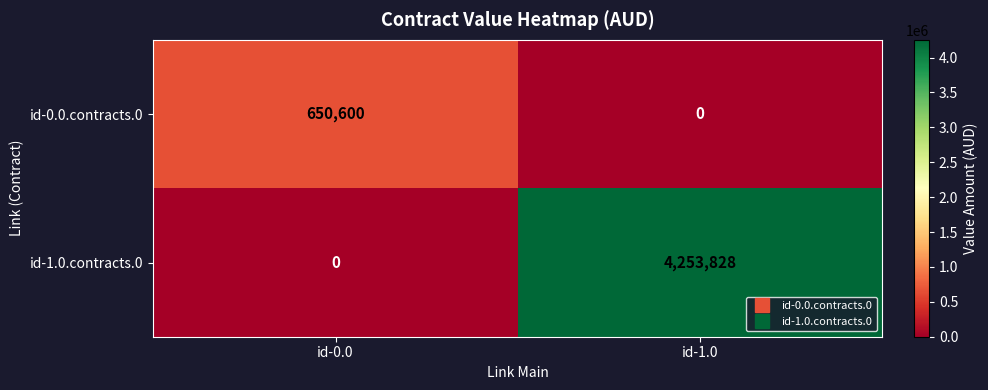

Reading left to right, transcribe all the data shown in this chart.

id-0.0.contracts.0: 650600	0
id-1.0.contracts.0: 0	4253828